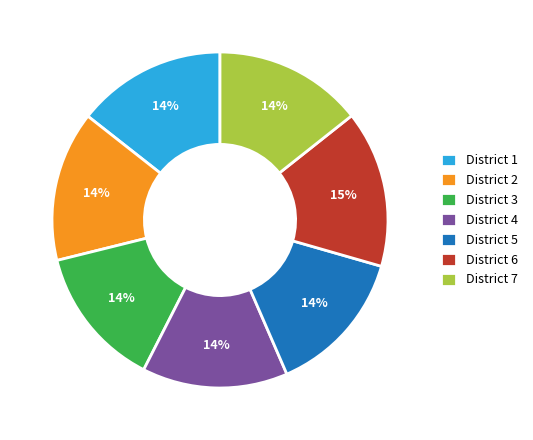

To the nearest percent, what is the average slice percentage?

14%